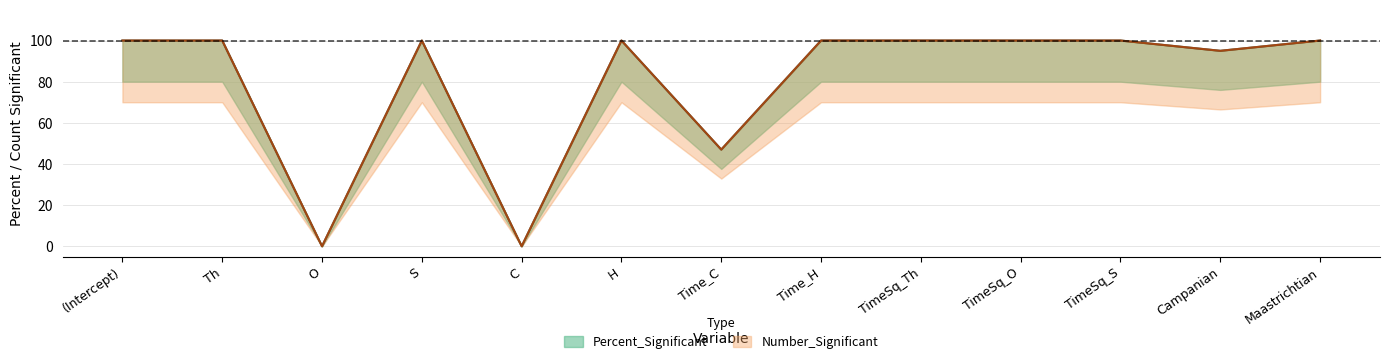

Which series has the largest total across all categories?

Percent_Significant